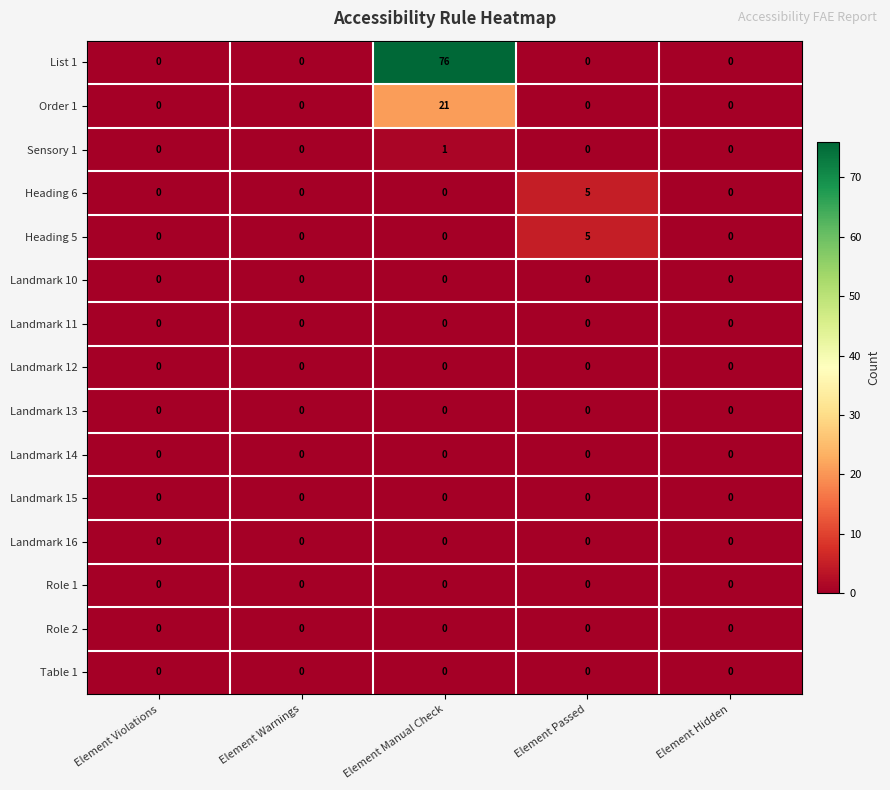

Which series changed the most between Element Manual Check and Element Passed?

List 1